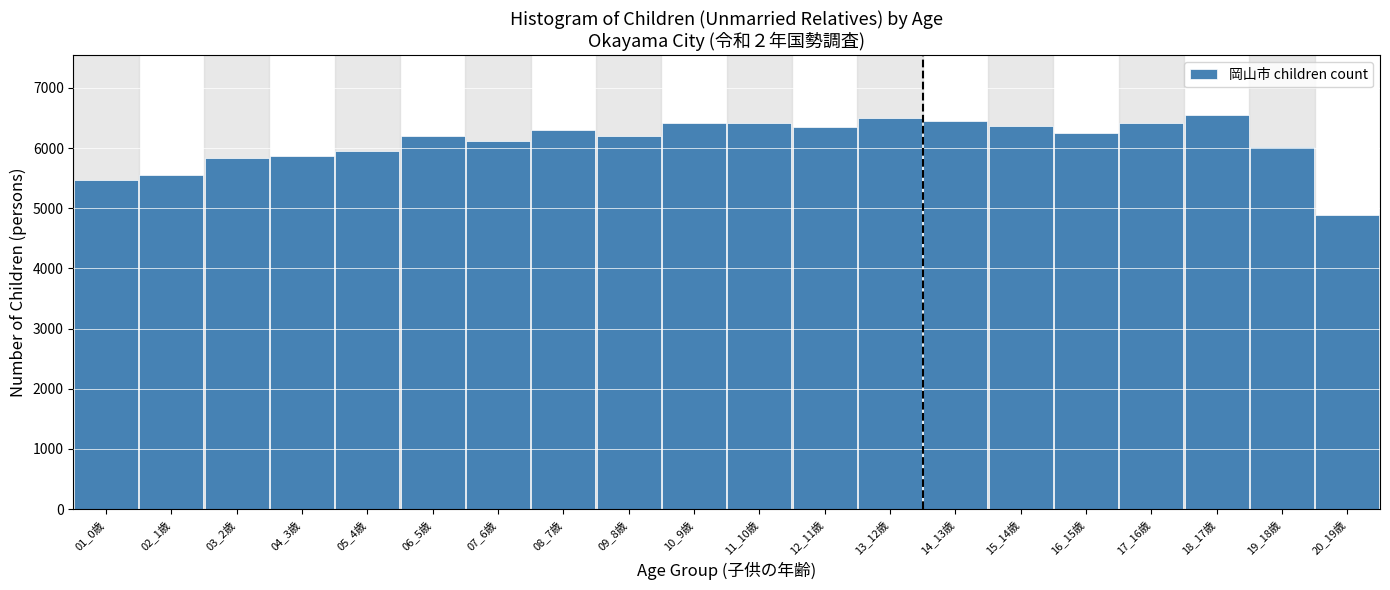

What is the ratio of the value at 09_8歳 to the value at 16_15歳?

1.0